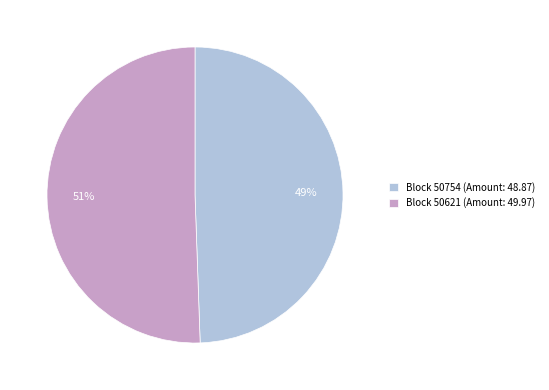

How many segments does this pie chart have?

2